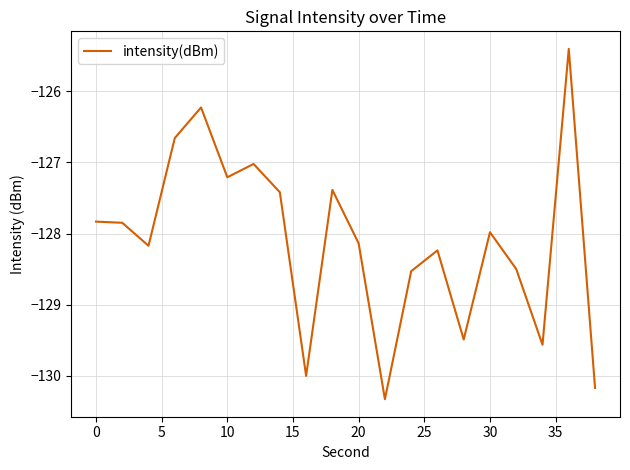

Does the chart display data point markers on the line(s)?

No